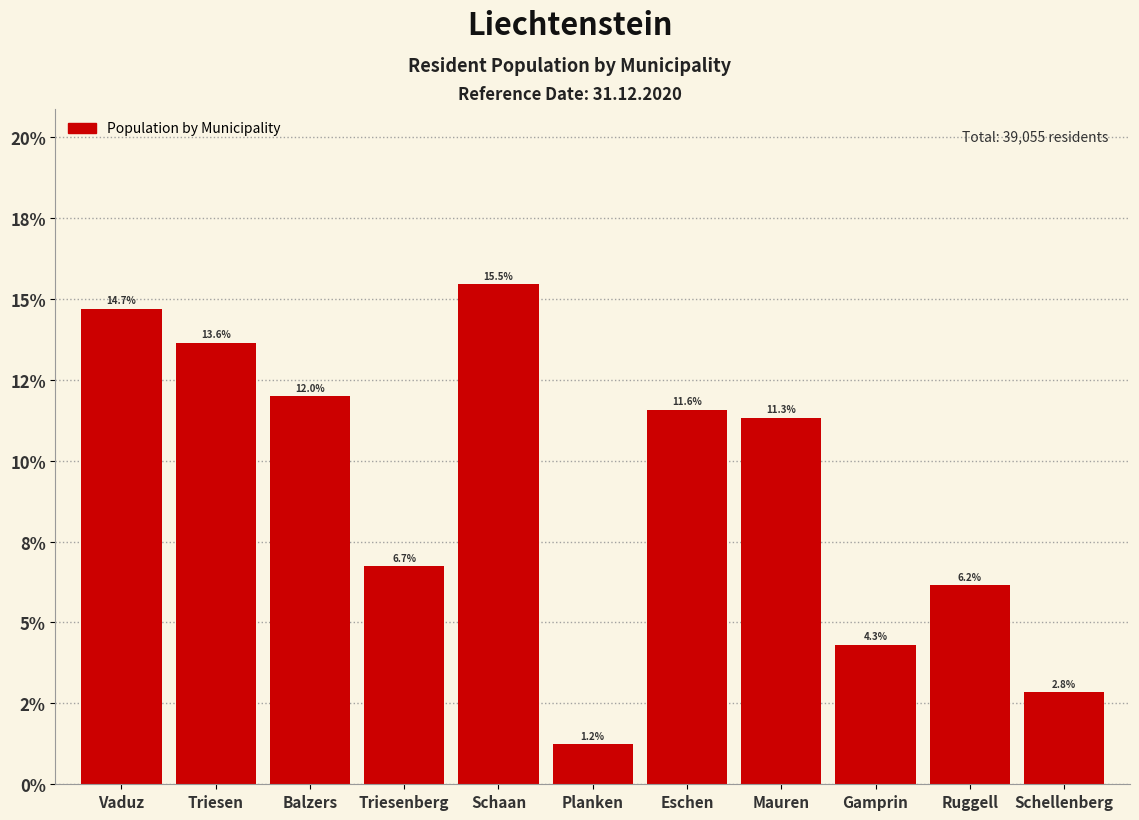

Does the chart contain any negative values?

No